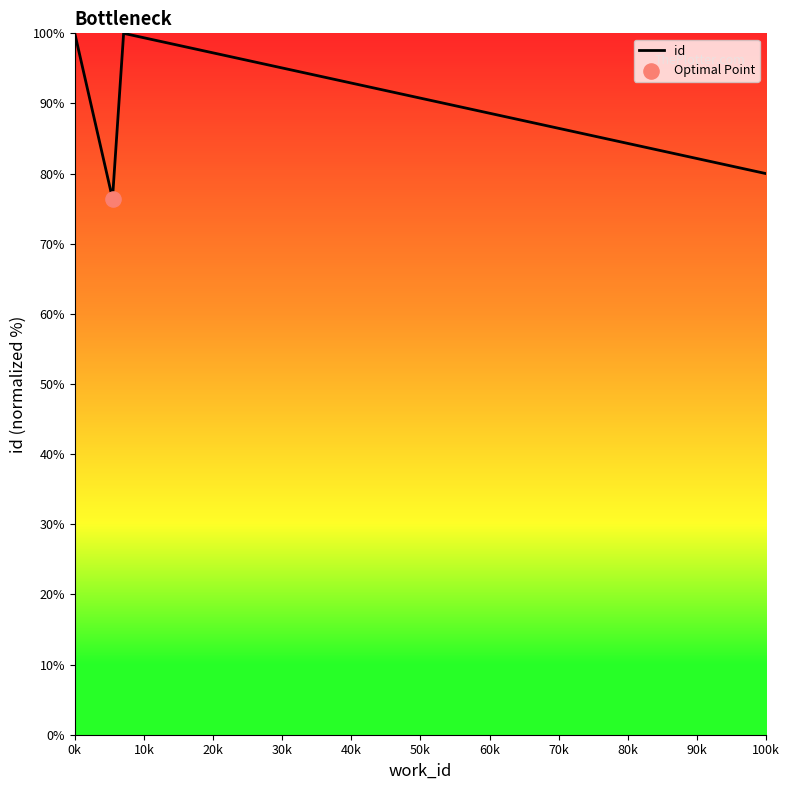

Between 0k and 10k, which is larger?

0k